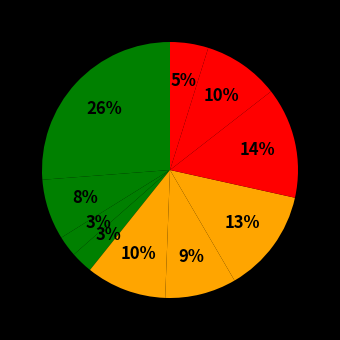

Count the number of slices in the pie.

10